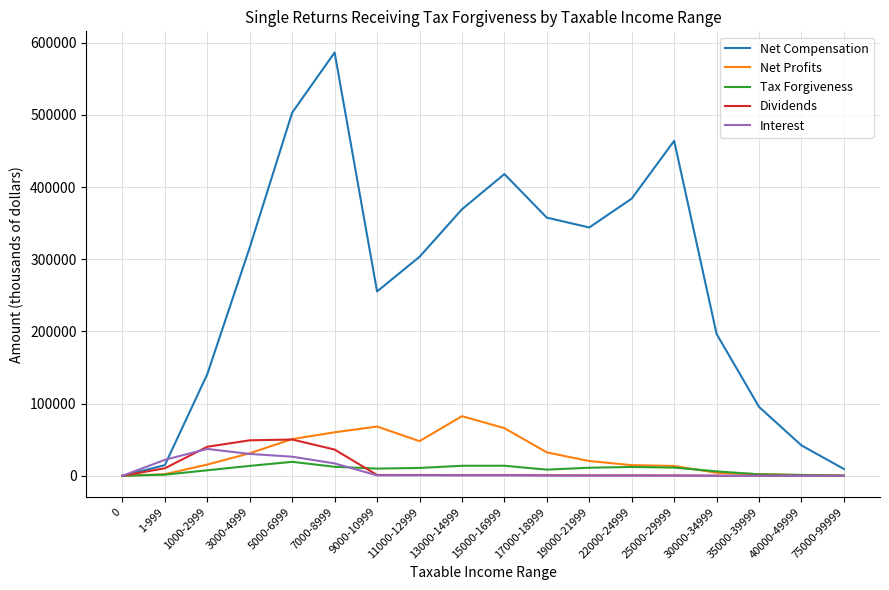

Is it true that Interest equals 83 at 40000-49999?

True